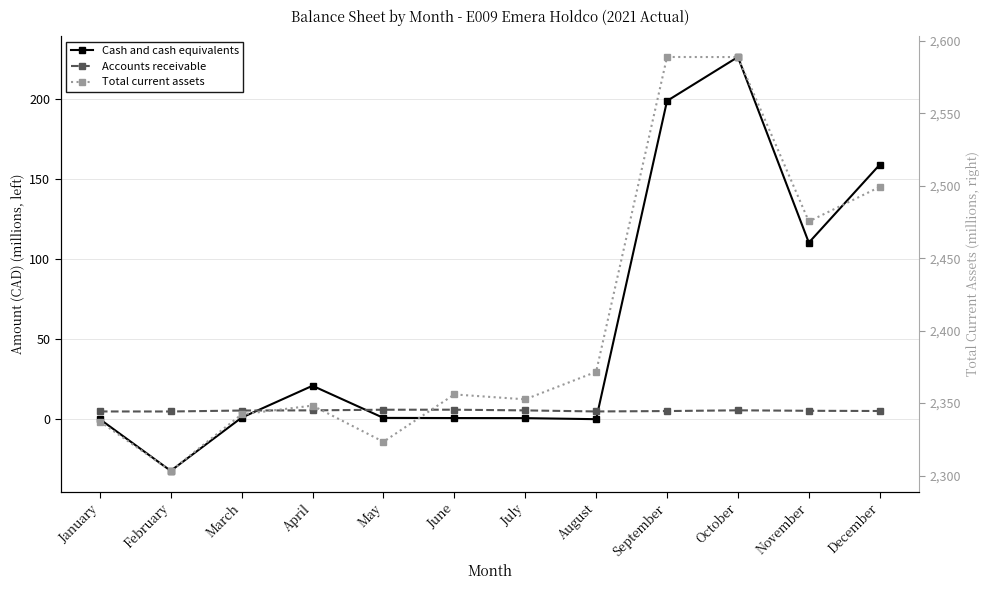

True or false: Cash and cash equivalents and Total current assets intersect in this chart.

False